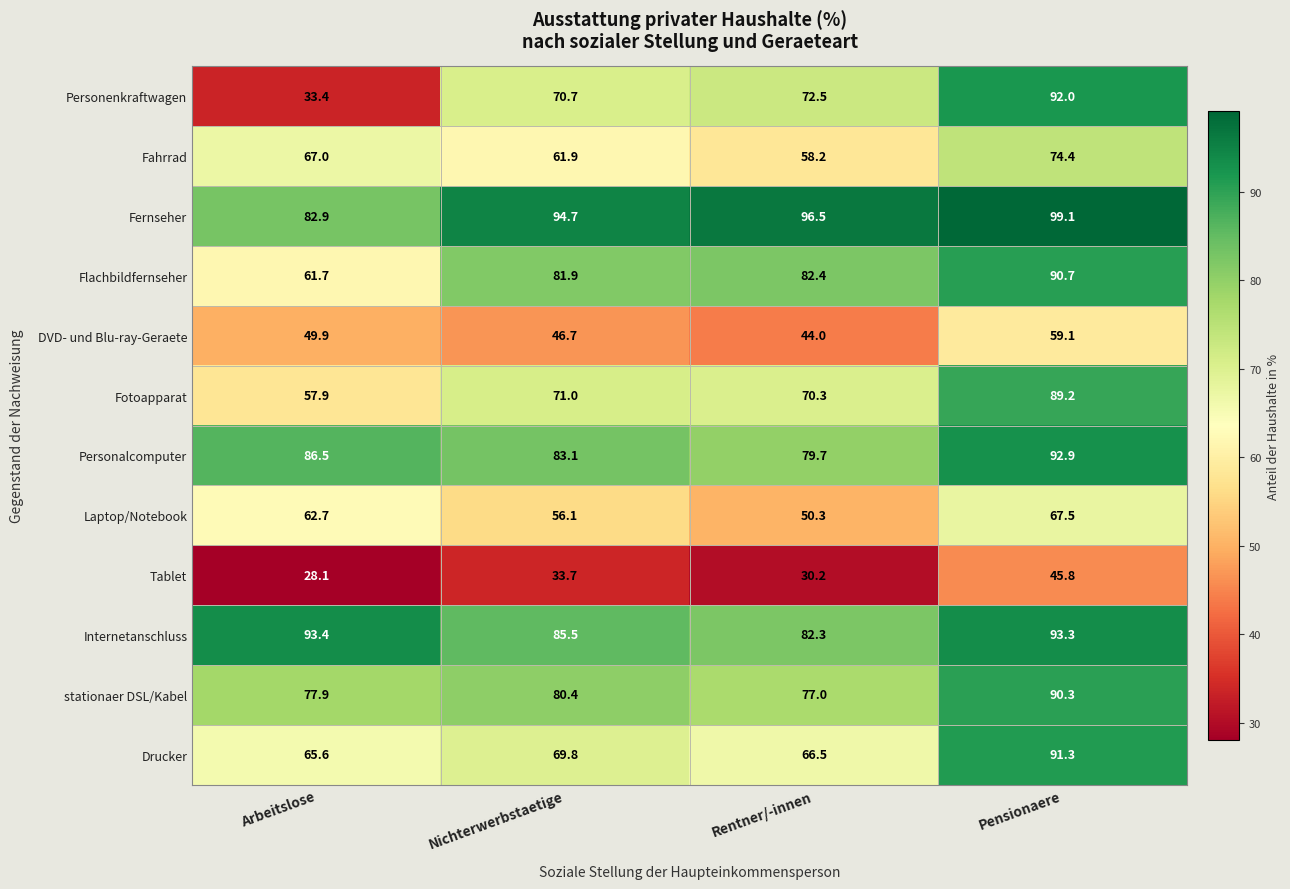

What is the spread (max minus min) of values at Pensionaere?

53.3